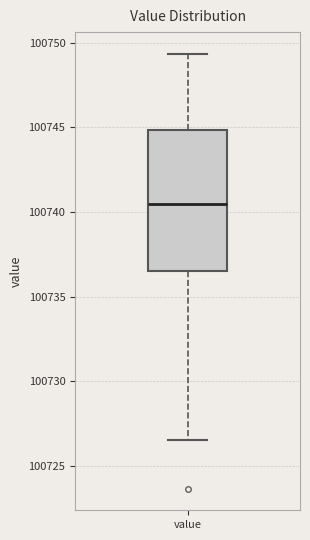

Where does the lower whisker of the box for value end on the y-axis? The values are not printed on the chart, so give them approximately, as read against the axis.

100726.5